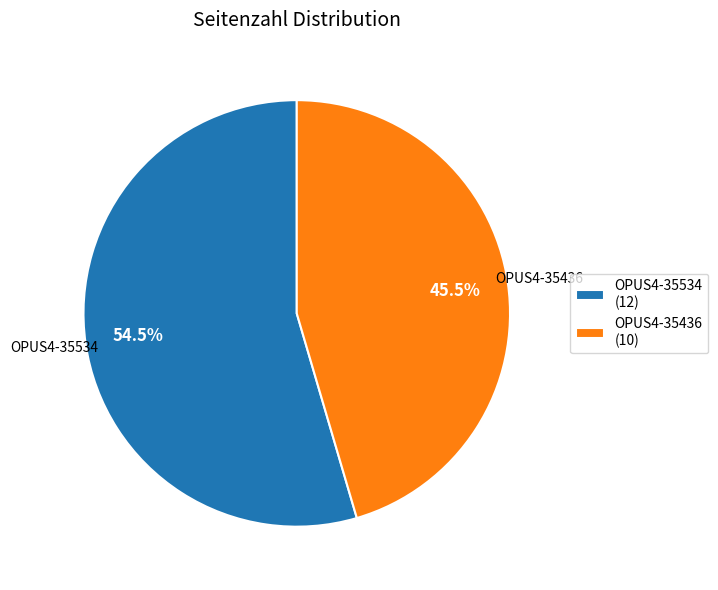

What portion of the pie excludes OPUS4-35436?

54.5%